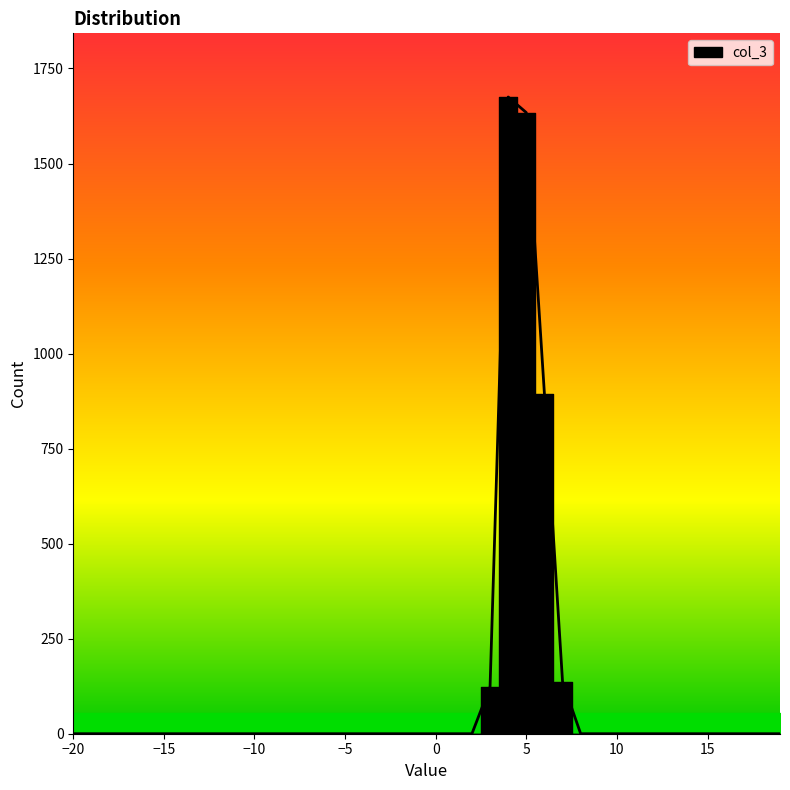

The chart shows a value of -1130 at 12.0. True or false?

False